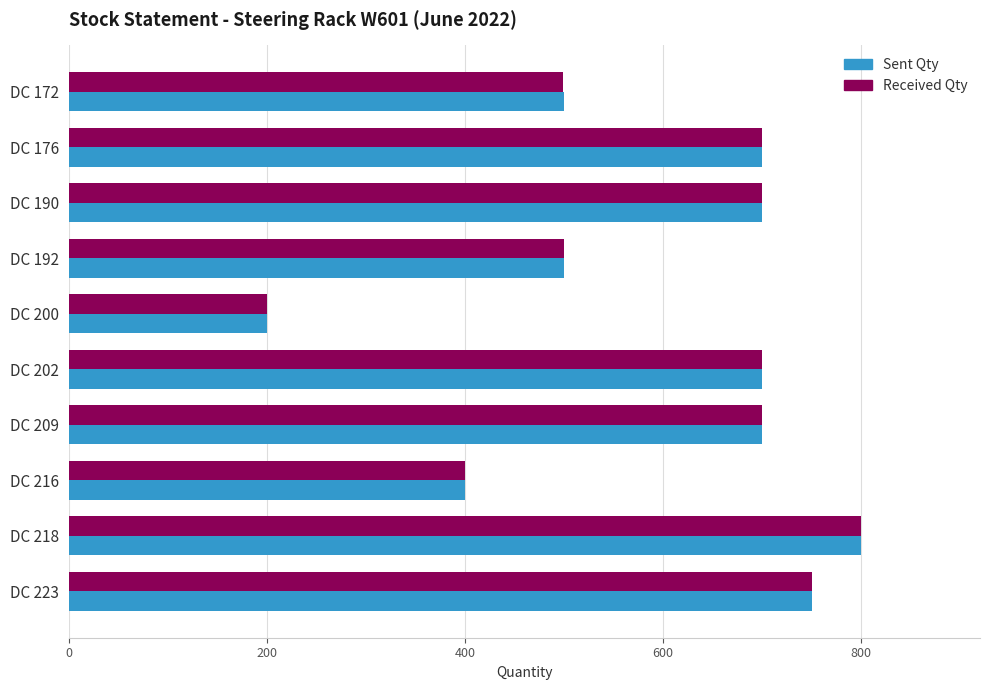

What is the difference between the second highest and second lowest values in the Received Qty series?

350